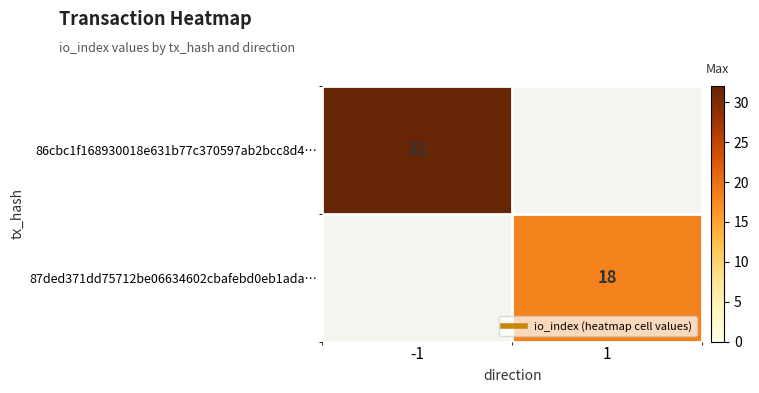

What is the difference between the maximum and minimum values in the 87ded371dd75712be06634602cbafebd0eb1ada… series?

18